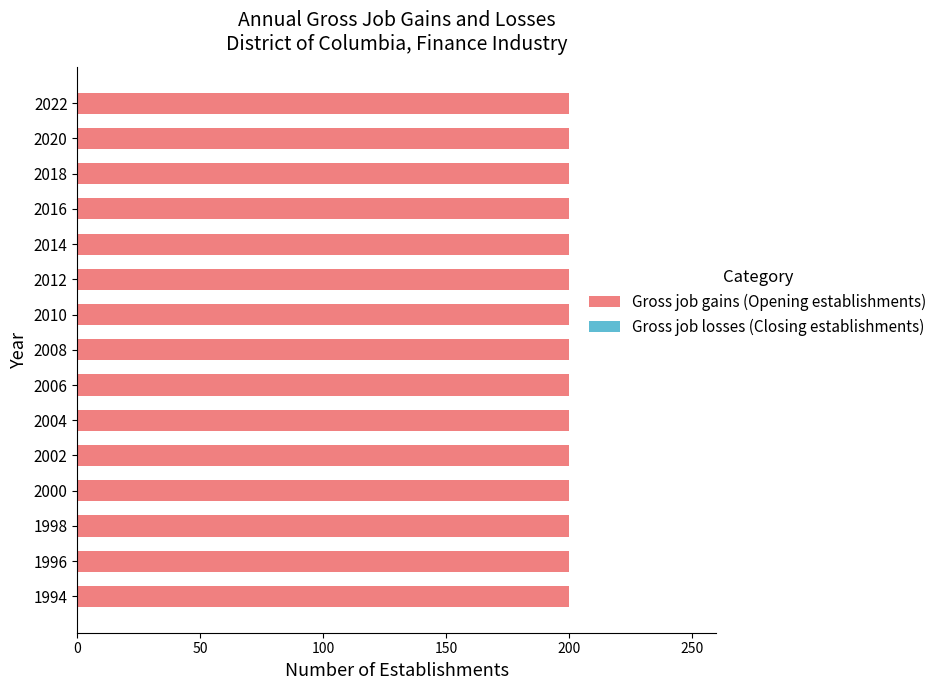

Reading right to left, transcribe all the data shown in this chart.

Gross job gains (Opening establishments): 200	200	200	200	200	200	200	200	200	200	200	200	200	200	200
Gross job losses (Closing establishments): 0	0	0	0	0	0	0	0	0	0	0	0	0	0	0